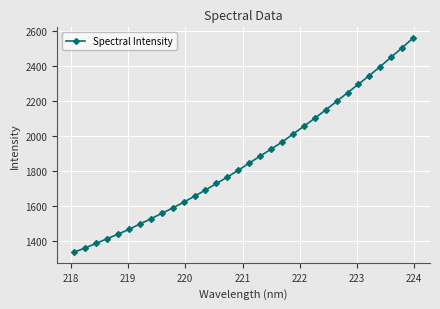

What is the difference between the second highest and second lowest values?

1146.0